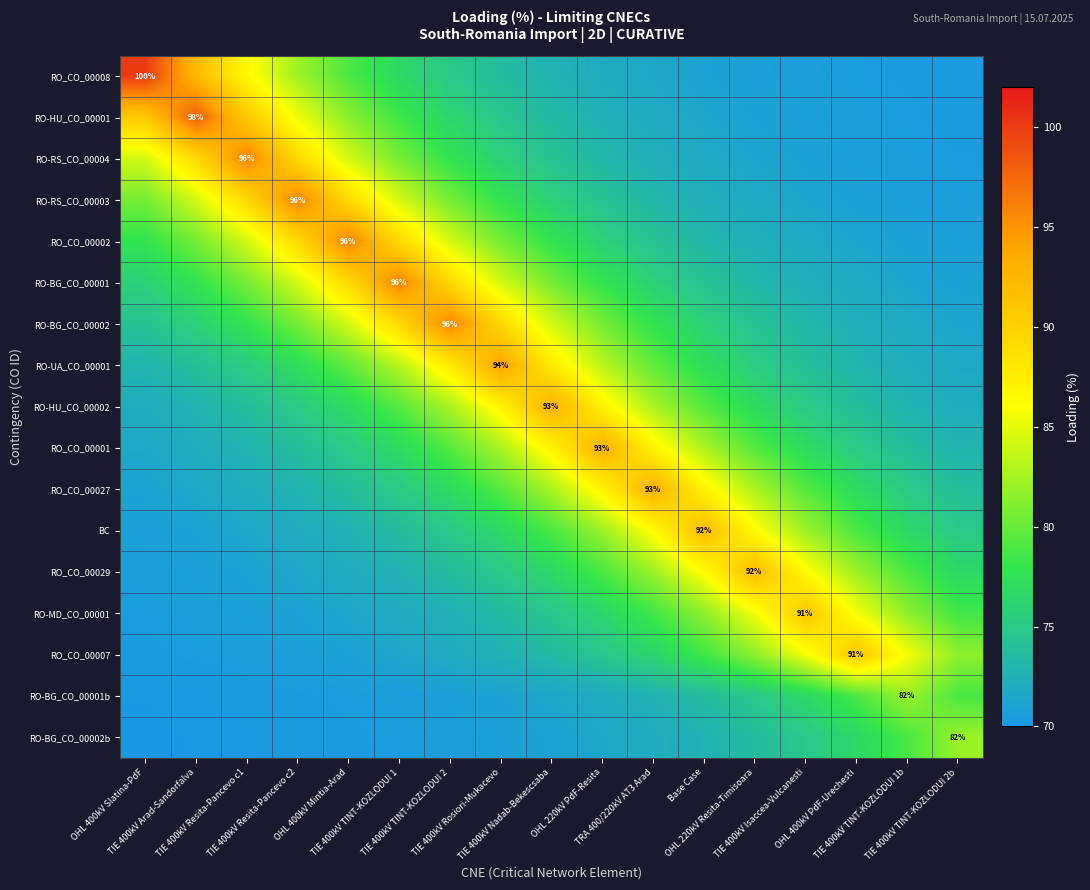

At how many categories does at least one series exceed 88?

15